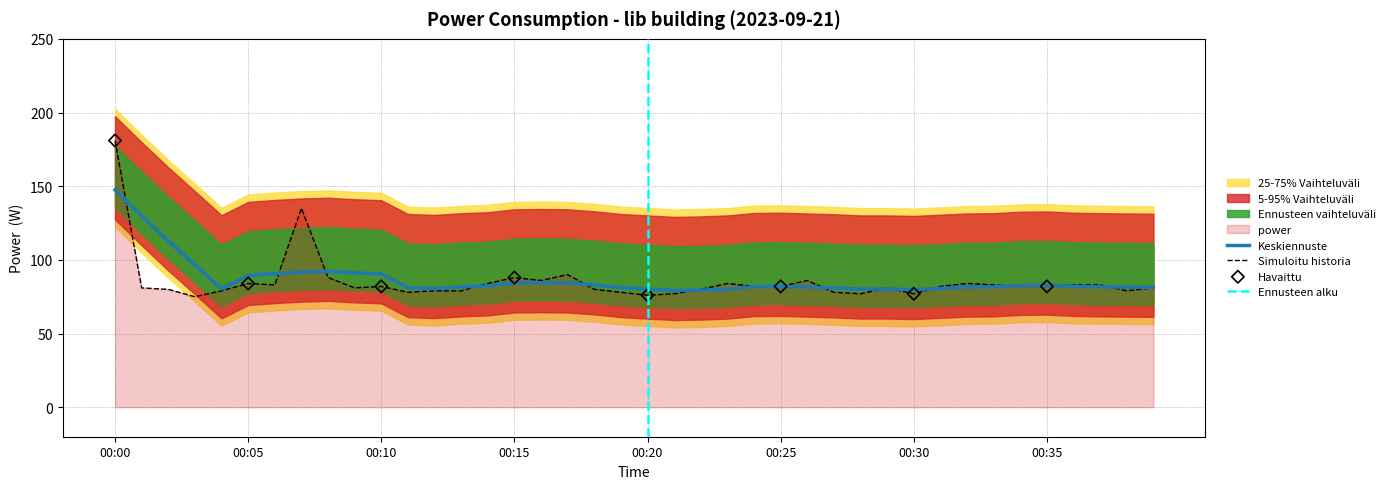

What is the maximum value for Keskiennuste?

147.5